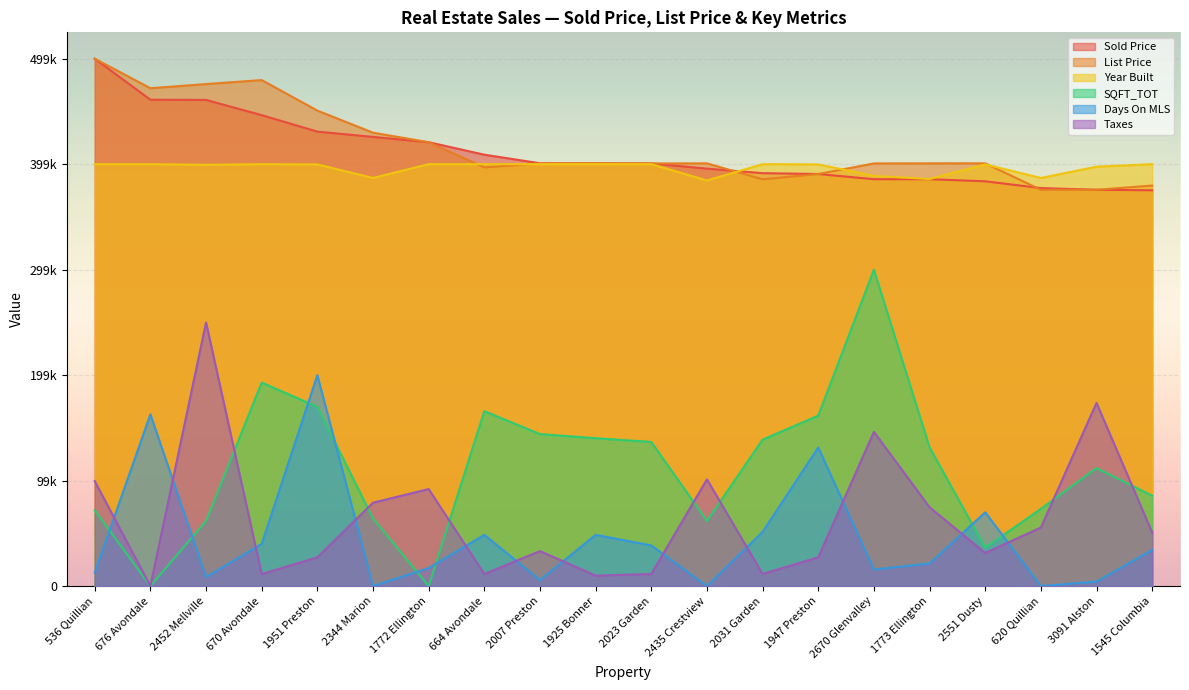

Where is Taxes nearest to the value 124771?

2670 Glenvalley